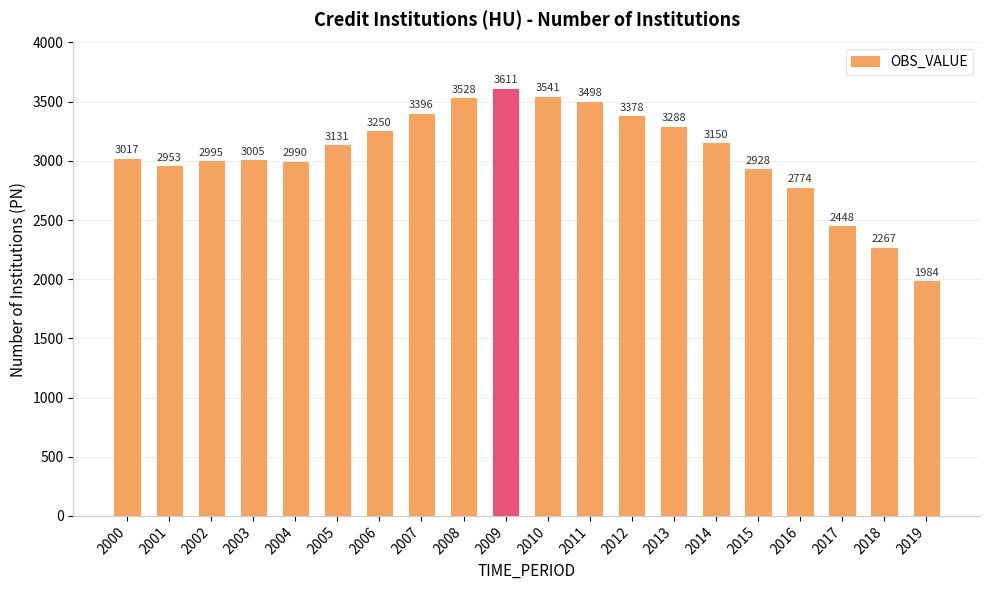

What value does the data have at 2007, to the nearest 50?

3400